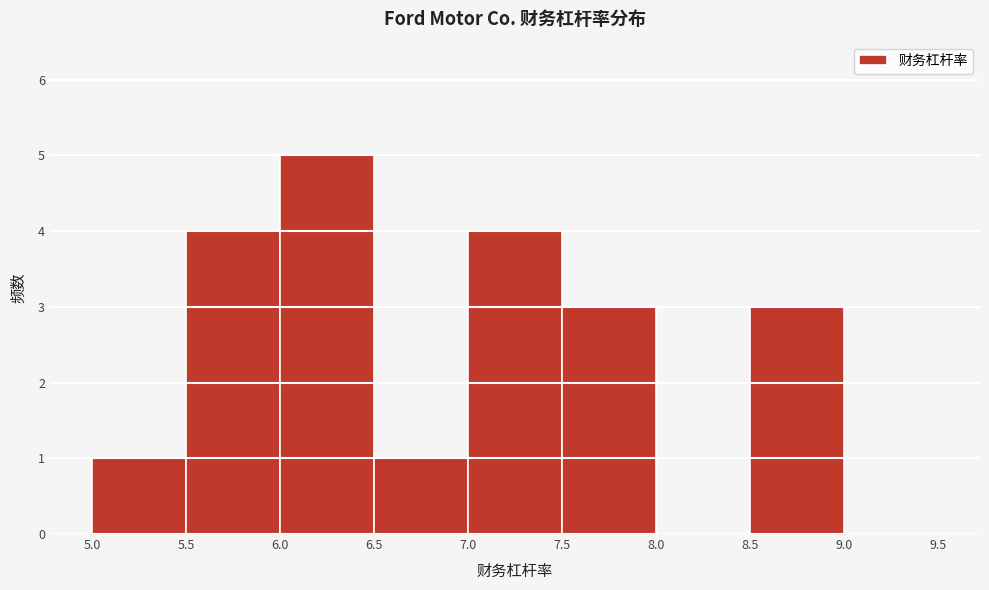

Reading left to right, transcribe this chart: for each bar, give the range it covers on the x-axis and its height. The values are not printed on the chart, so give them approximately, as read against the axis.

5.0 to 5.5: 1
5.5 to 6.0: 4
6.0 to 6.5: 5
6.5 to 7.0: 1
7.0 to 7.5: 4
7.5 to 8.0: 3
8.0 to 8.5: 0
8.5 to 9.0: 3
9.0 to 9.5: 0